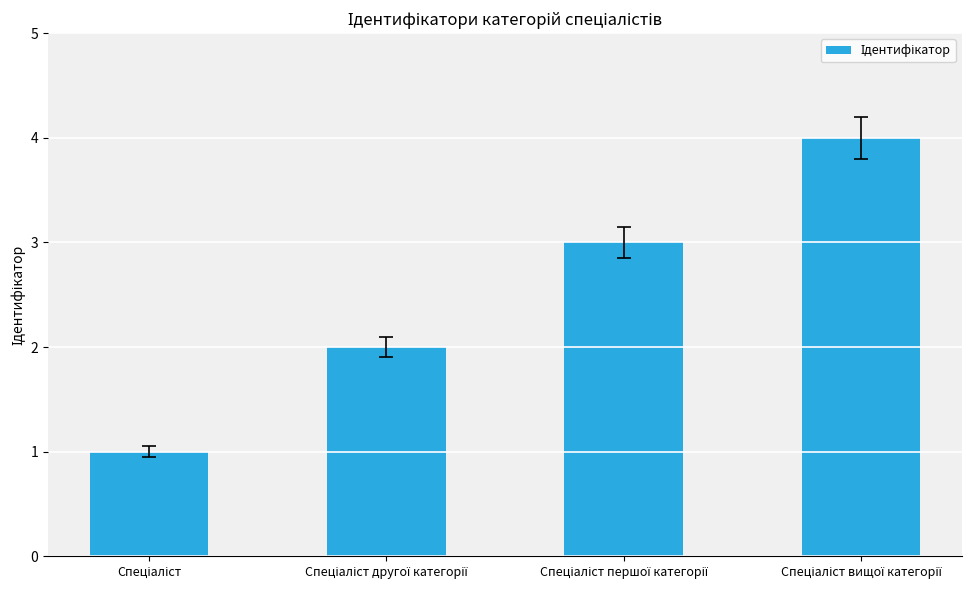

What is the maximum value shown in the chart?

4